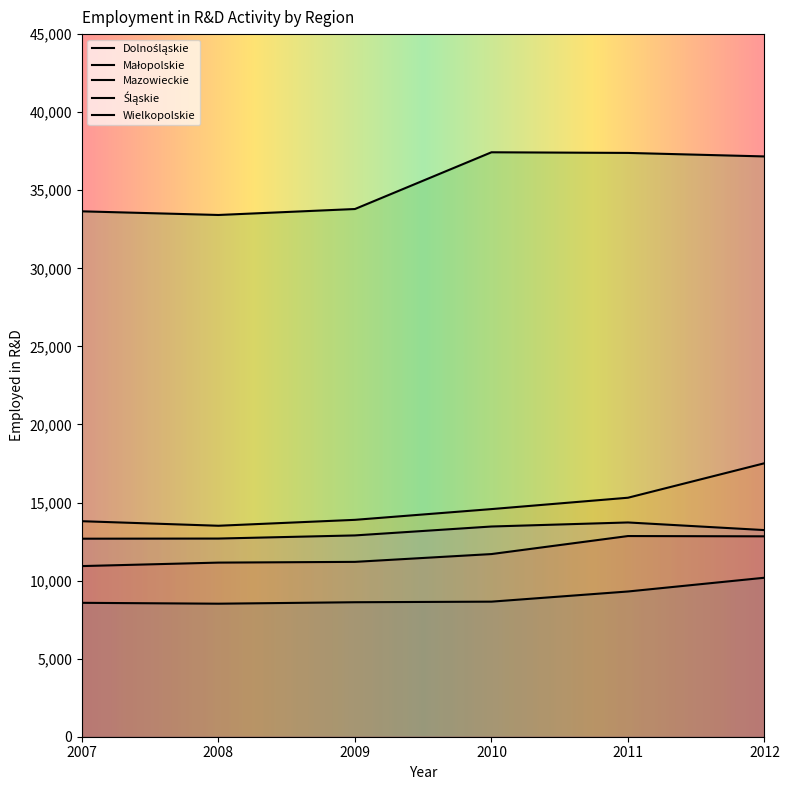

At which category does Mazowieckie reach its first local valley?

2008